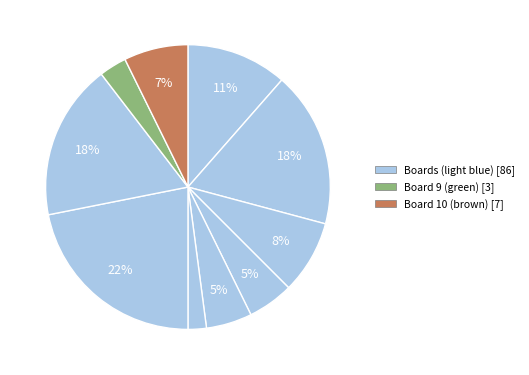

How many slices are in this pie chart?

10